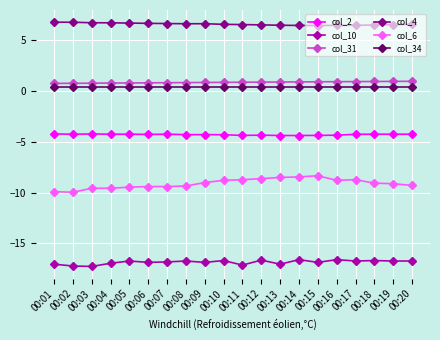

What is the spread (max minus min) of values at 00:08?

23.4